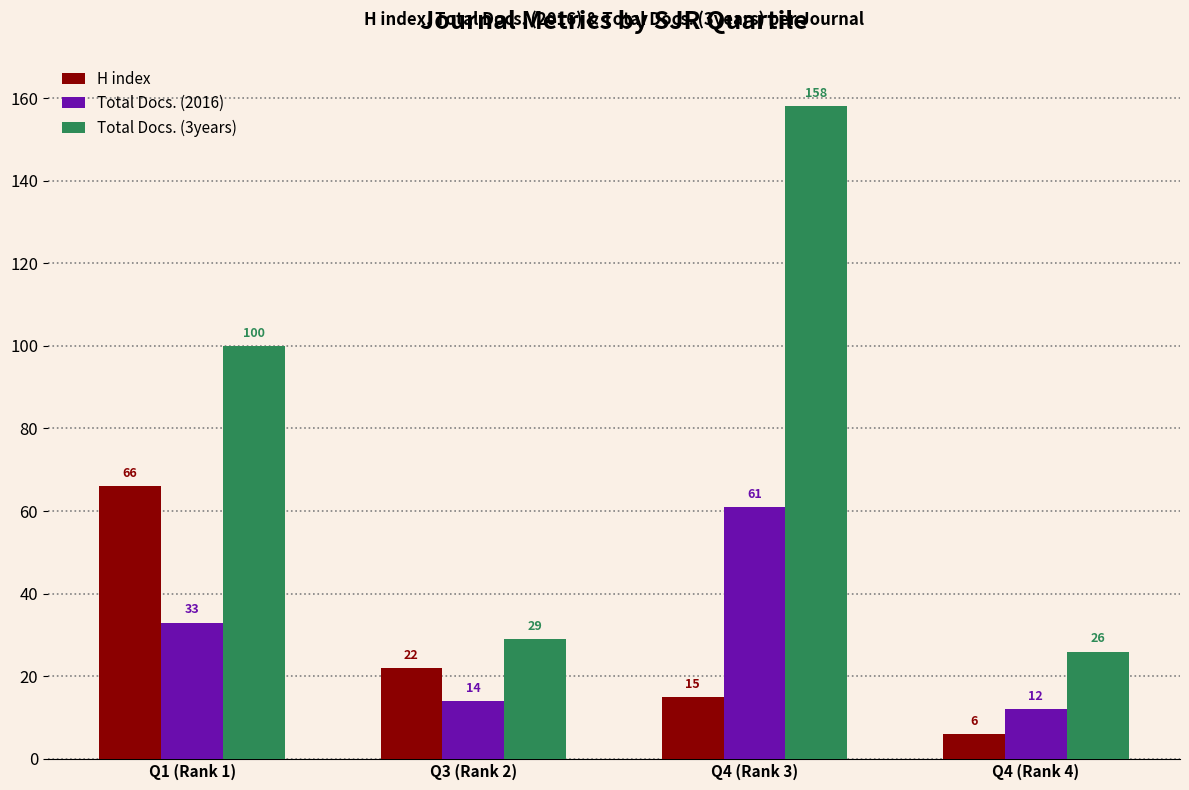

What is the average value of the Total Docs. (2016) series?

30